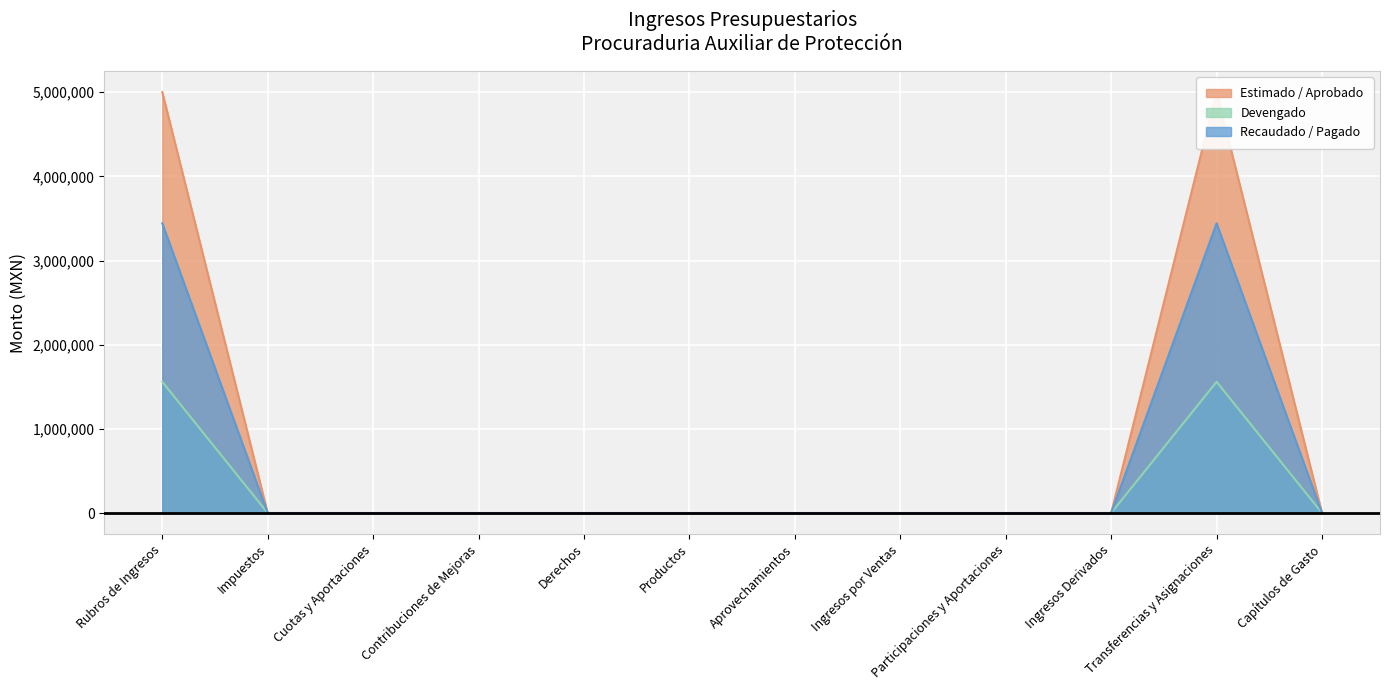

Does the chart display data point markers on the line(s)?

No